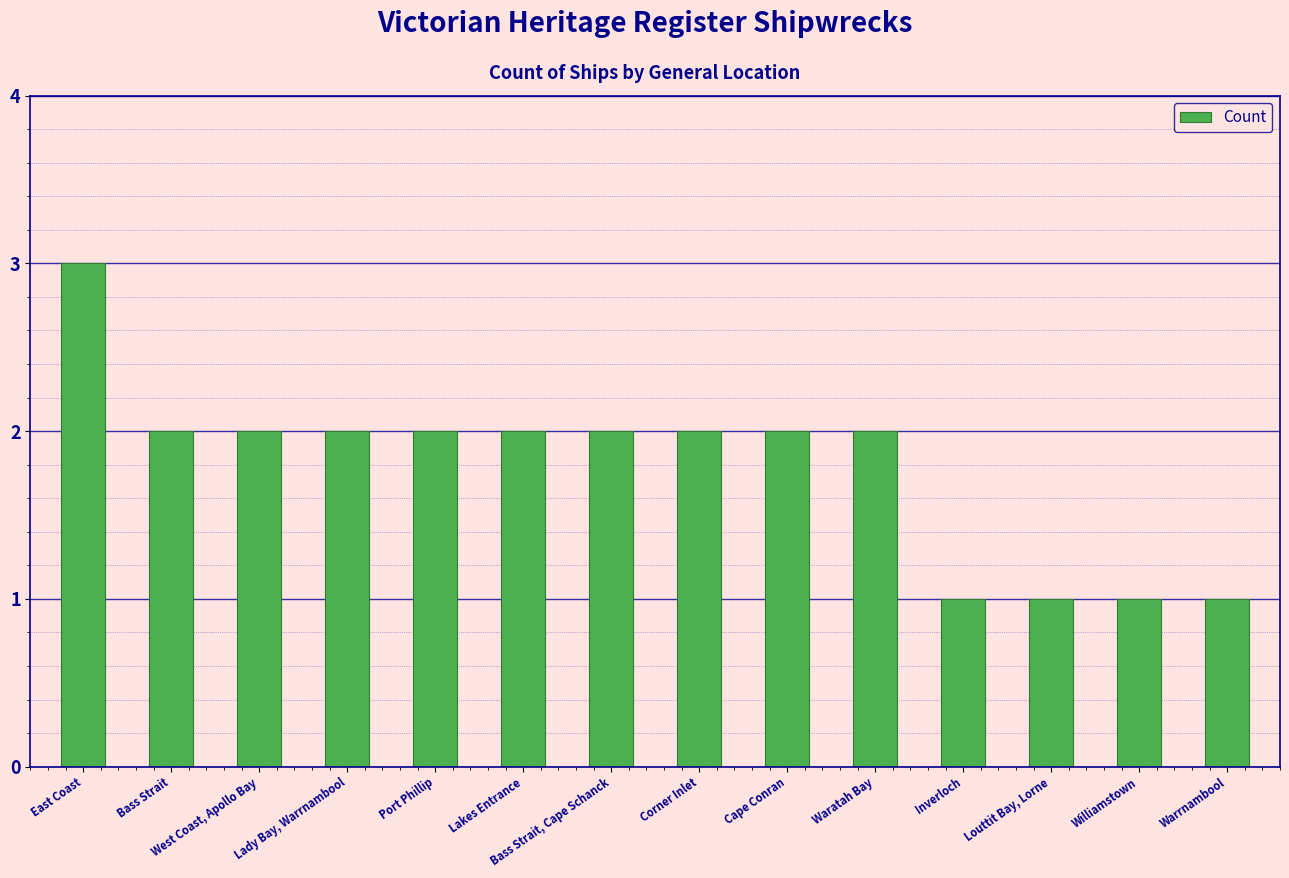

What position from the right is West Coast, Apollo Bay?

12